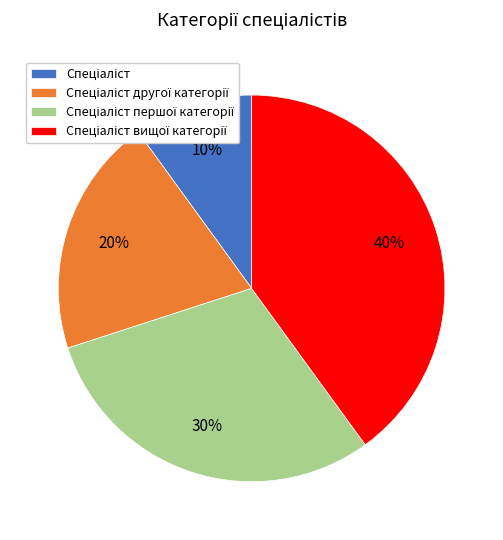

Does any single category account for the majority?

No